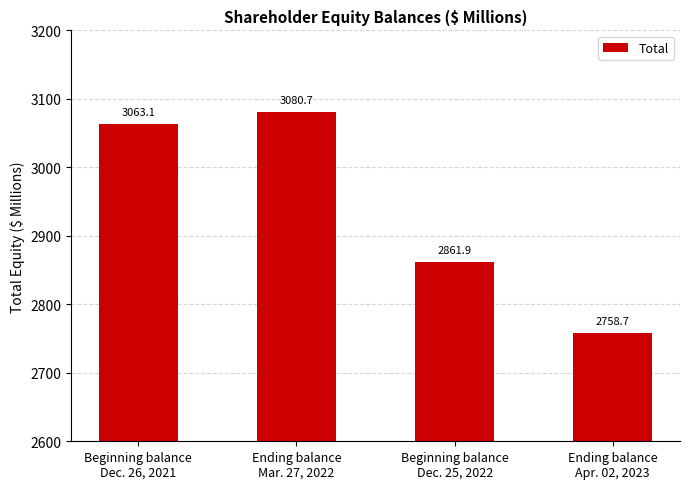

Is it true that the value at Beginning balance
Dec. 26, 2021 is 3063.1?

True